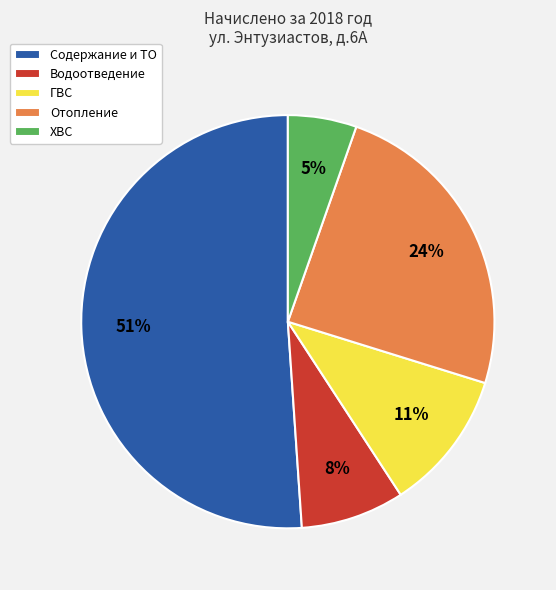

Is it true that ХВС is 16% of the pie?

False